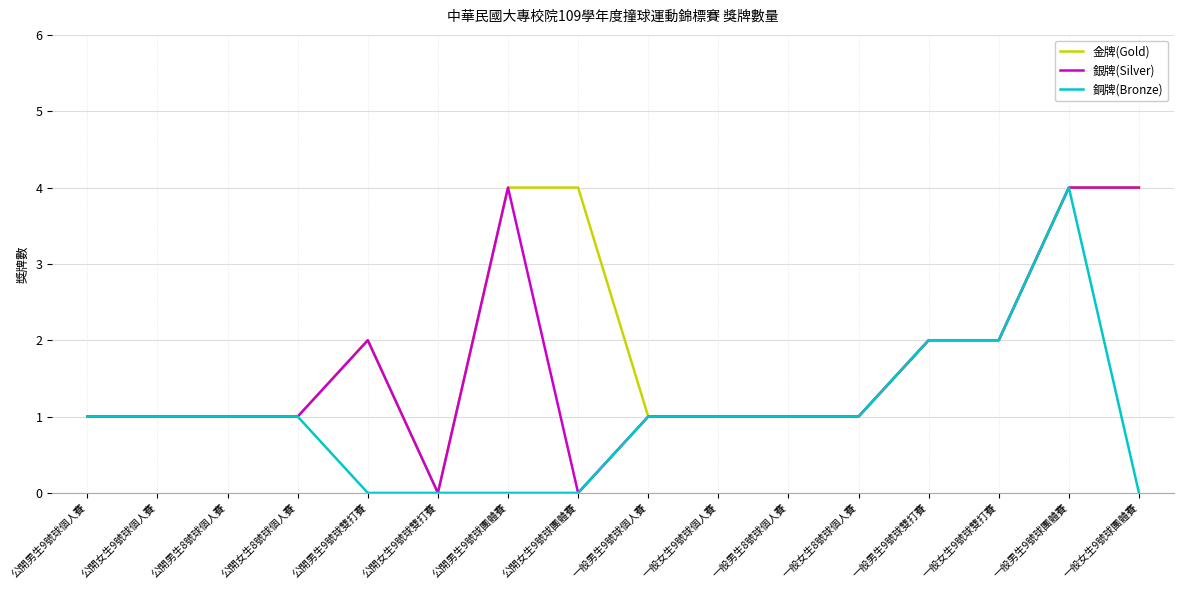

What is the difference between the second highest and second lowest values in the 金牌(Gold) series?

3